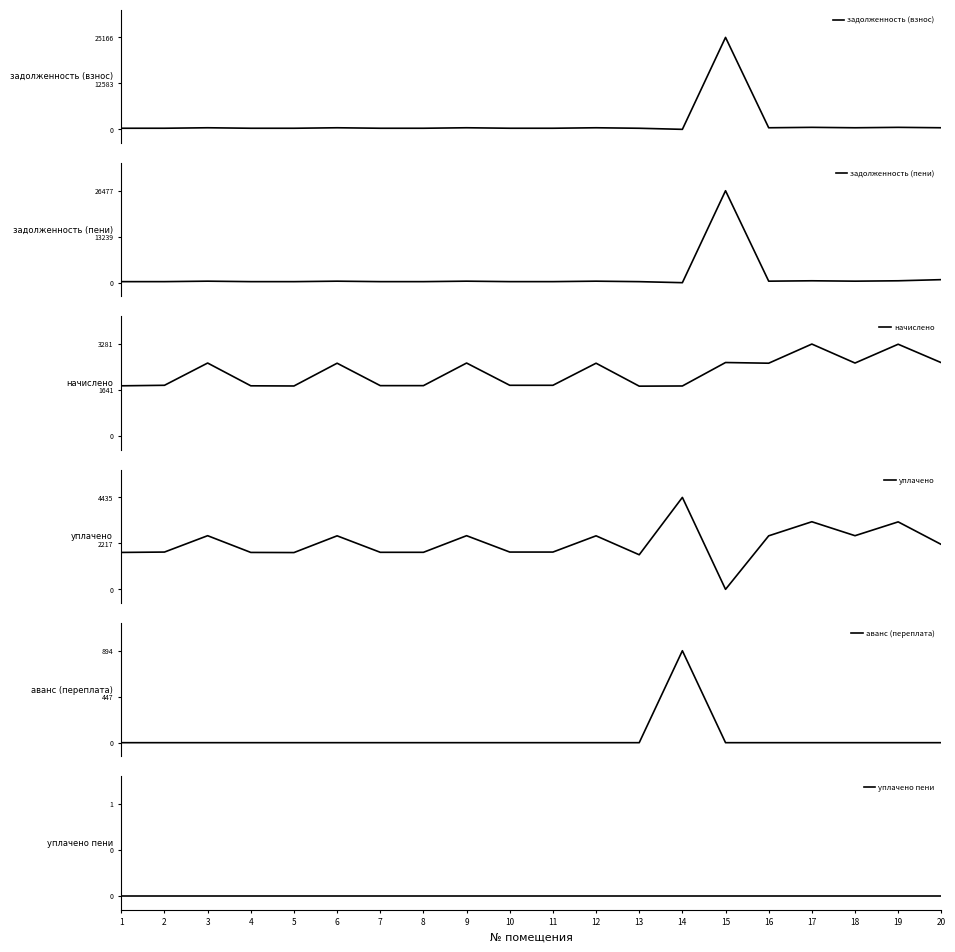

Which series has the largest total across all categories?

начислено